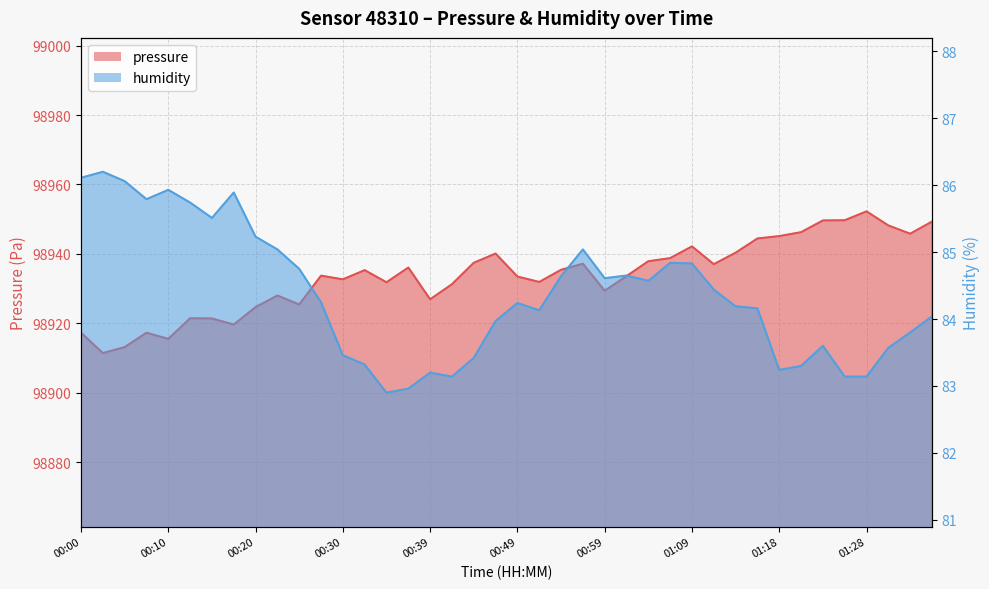

True or false: pressure and humidity cross at least once.

False